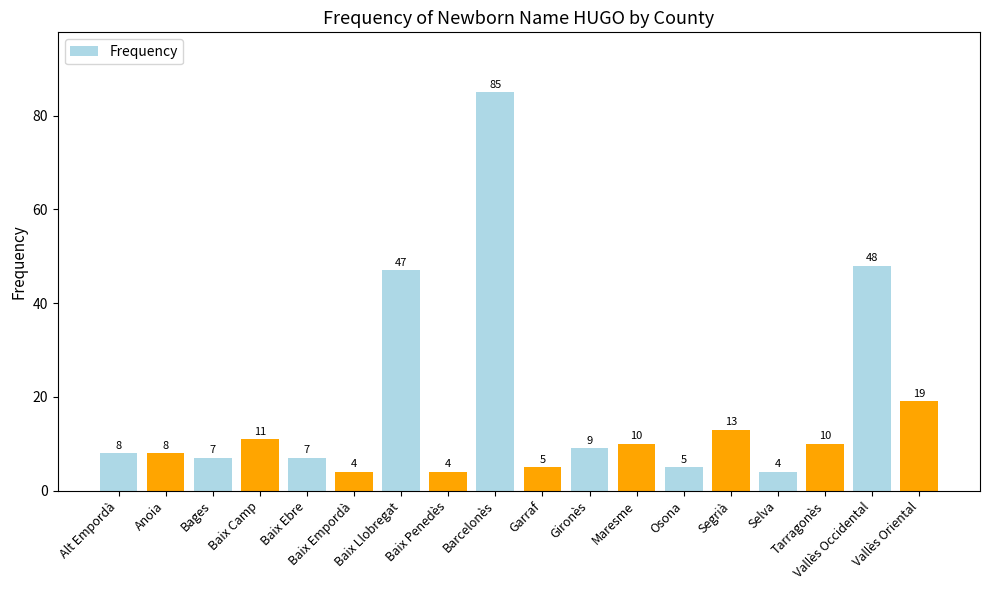

What is the label of the 4th bar from the left?

Baix Camp